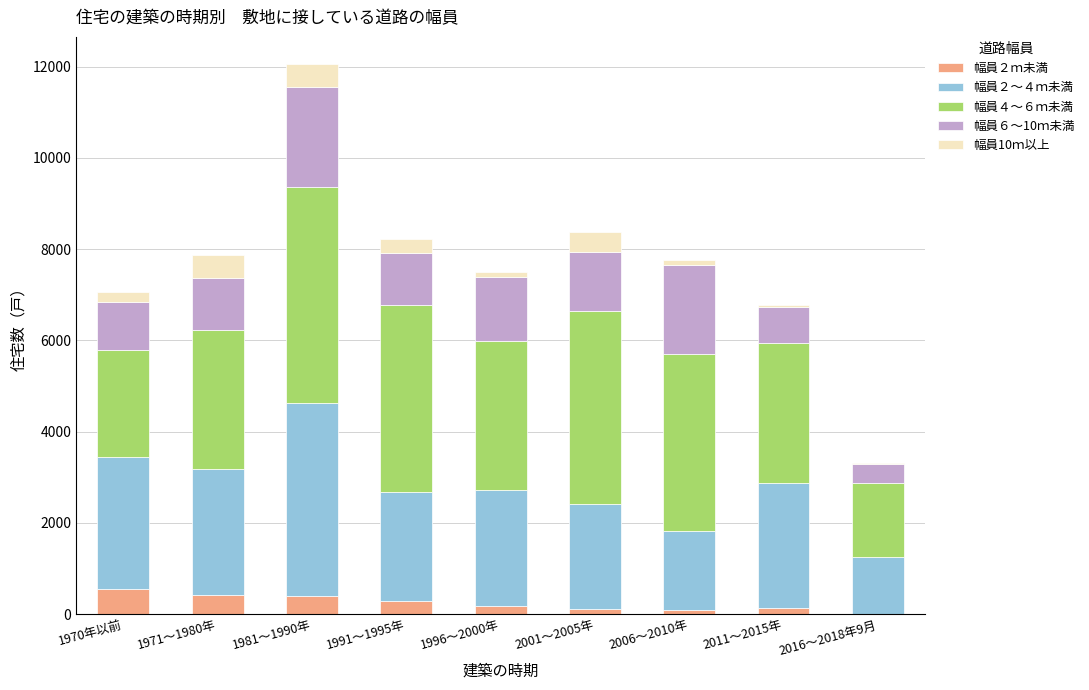

The 幅員２ｍ未満 series shows 410 at 1971～1980年. True or false?

True